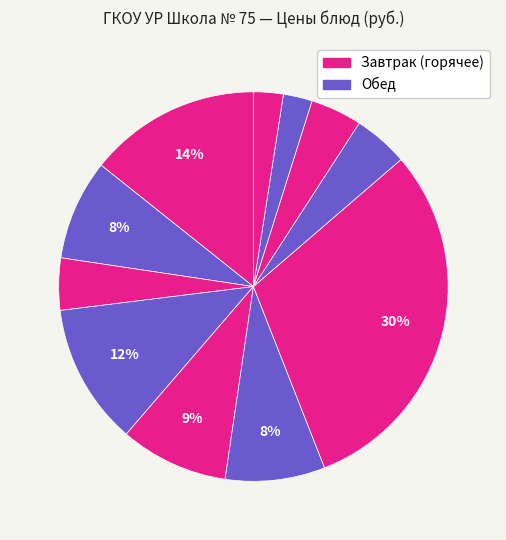

Which slice is the largest?

Голубцы Уралочка